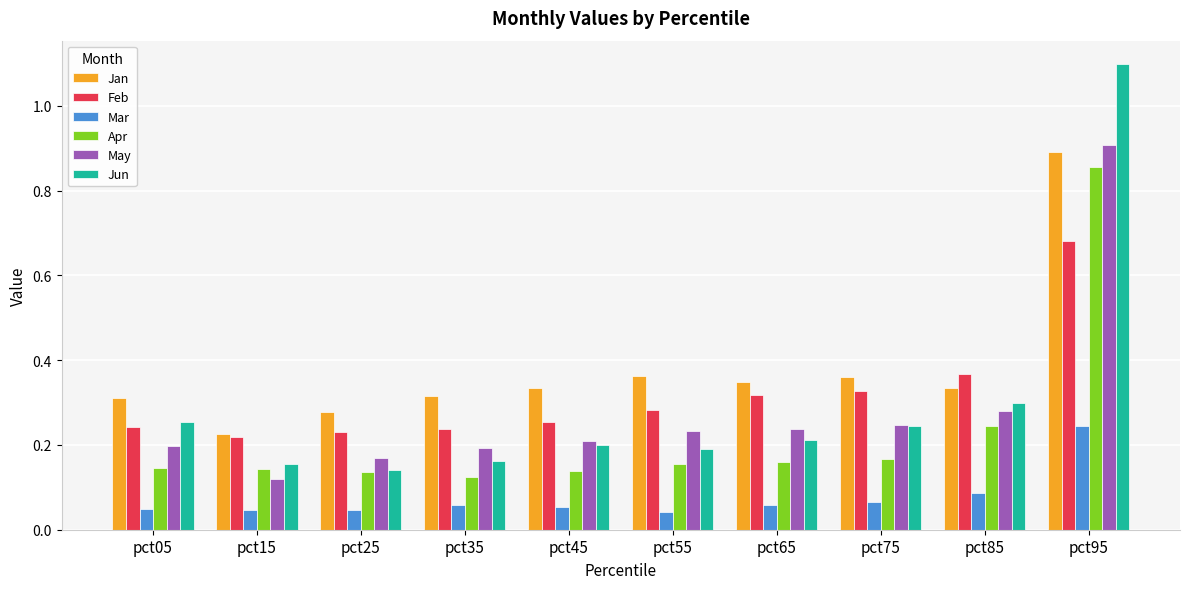

What are all the series names shown in the legend?

Jan, Feb, Mar, Apr, May, Jun